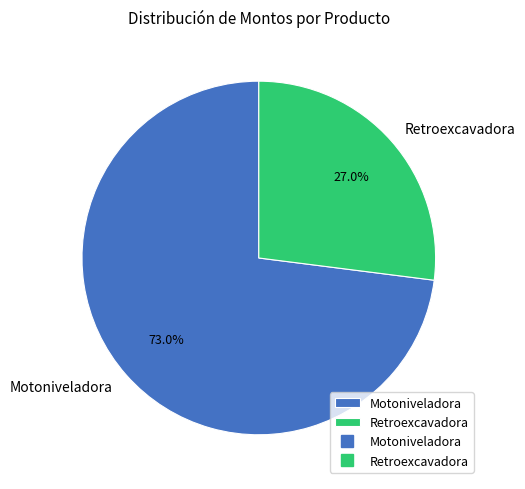

Count the number of slices in the pie.

2